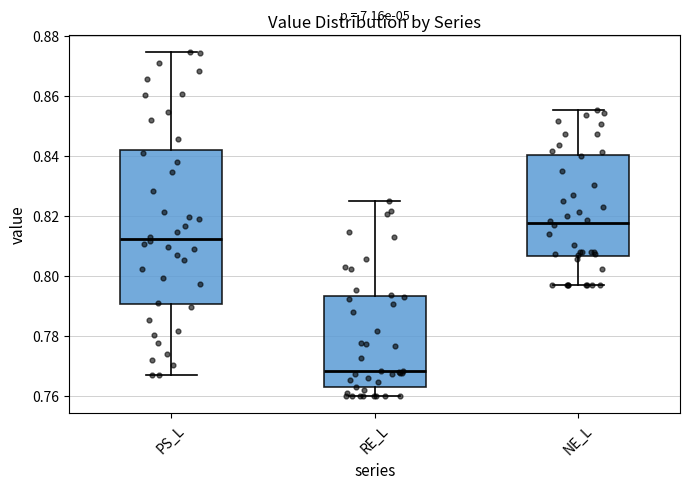

Which box is the tallest, from its lower edge to its upper edge?

PS_L